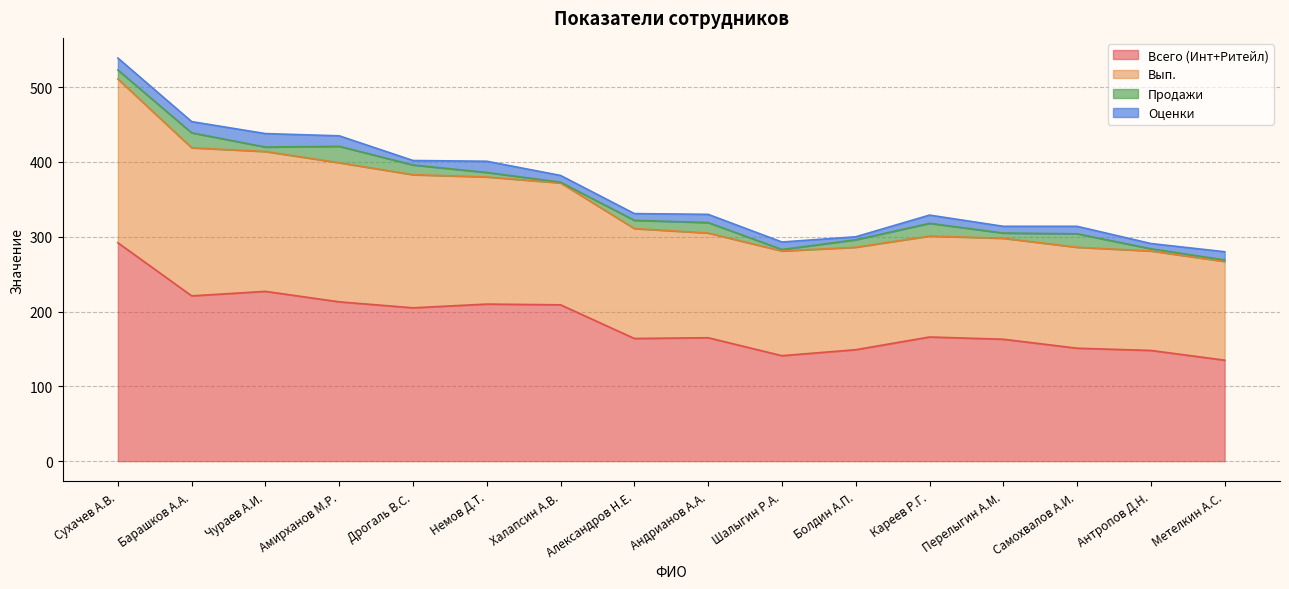

True or false: Вып. and Всего (Инт+Ритейл) cross at least once.

False